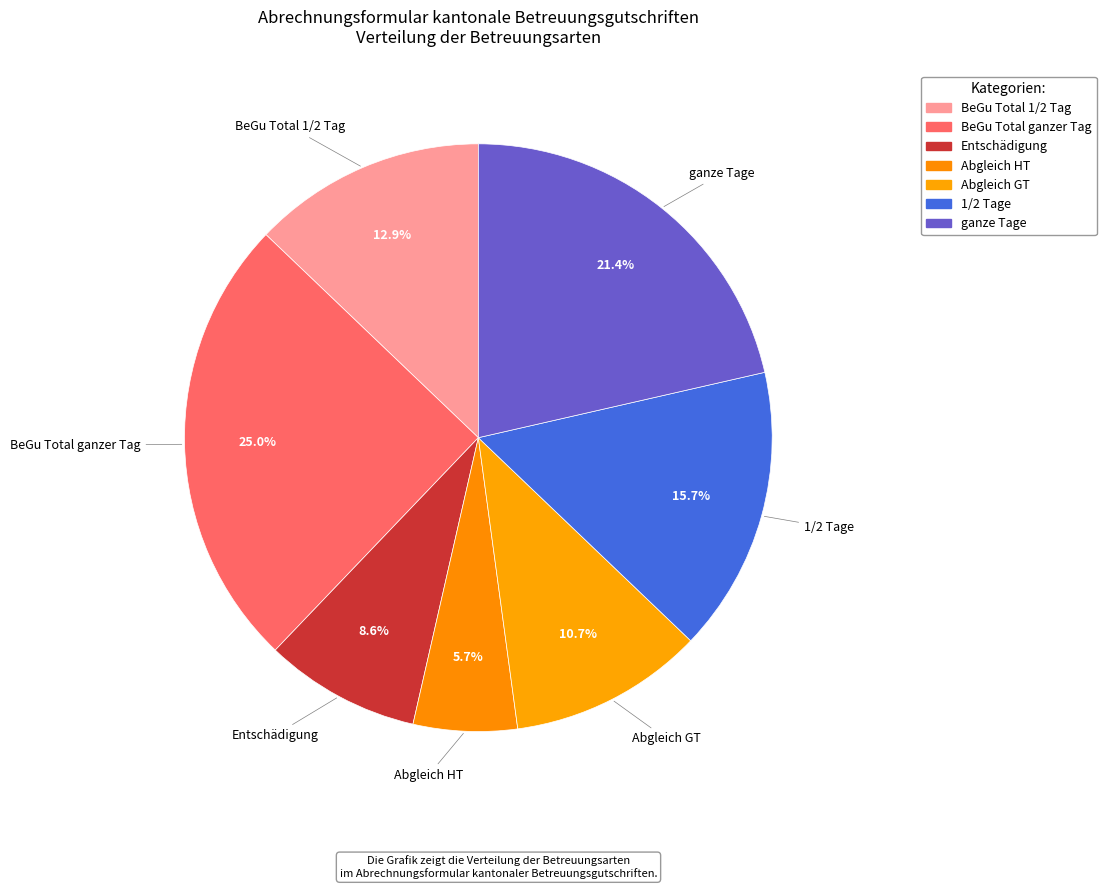

Rank the categories by value from lowest to highest.

Abgleich HT, Entschädigung, Abgleich GT, BeGu Total 1/2 Tag, 1/2 Tage, ganze Tage, BeGu Total ganzer Tag